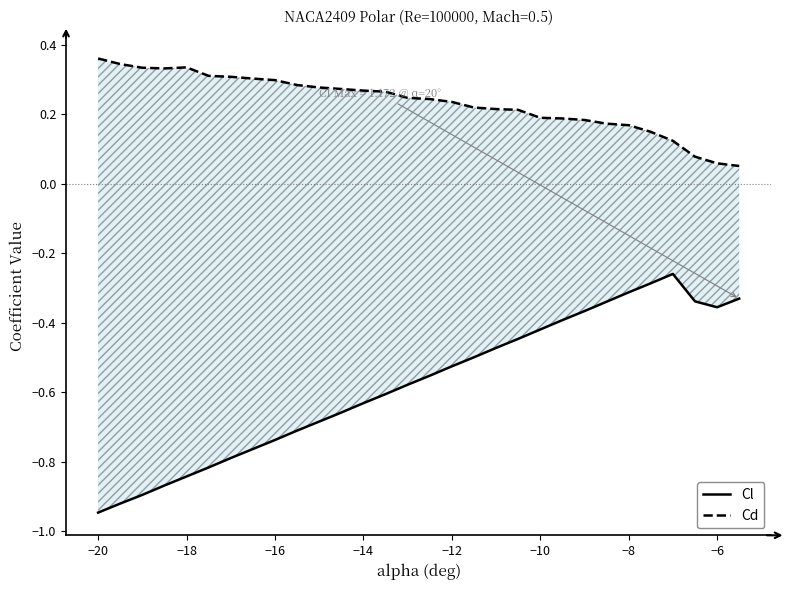

What are all the series names shown in the legend?

Cl, Cd